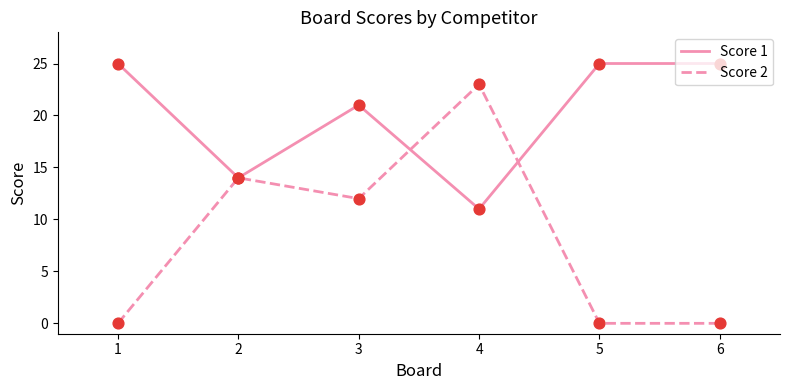

What is the spread (max minus min) of values at 1?

25